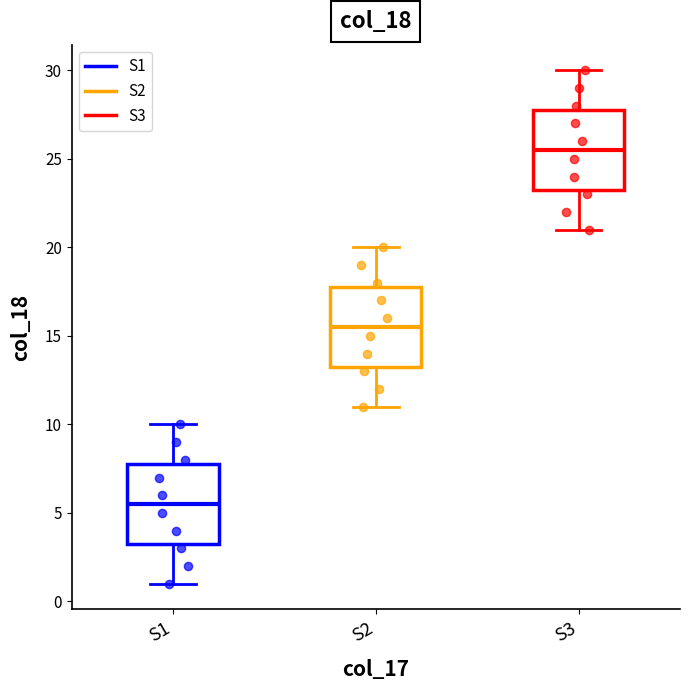

Reading left to right, transcribe this box plot: for each box, give where its median line is, the range the box spans, and where its two whiskers end, as read against the y-axis. The values are not printed on the chart, so give them approximately, as read against the axis.

S1: median 5.5, box 3.5 to 8.0, whiskers 1.0 to 10.0
S2: median 15.5, box 13.5 to 18.0, whiskers 11.0 to 20.0
S3: median 25.5, box 23.5 to 28.0, whiskers 21.0 to 30.0